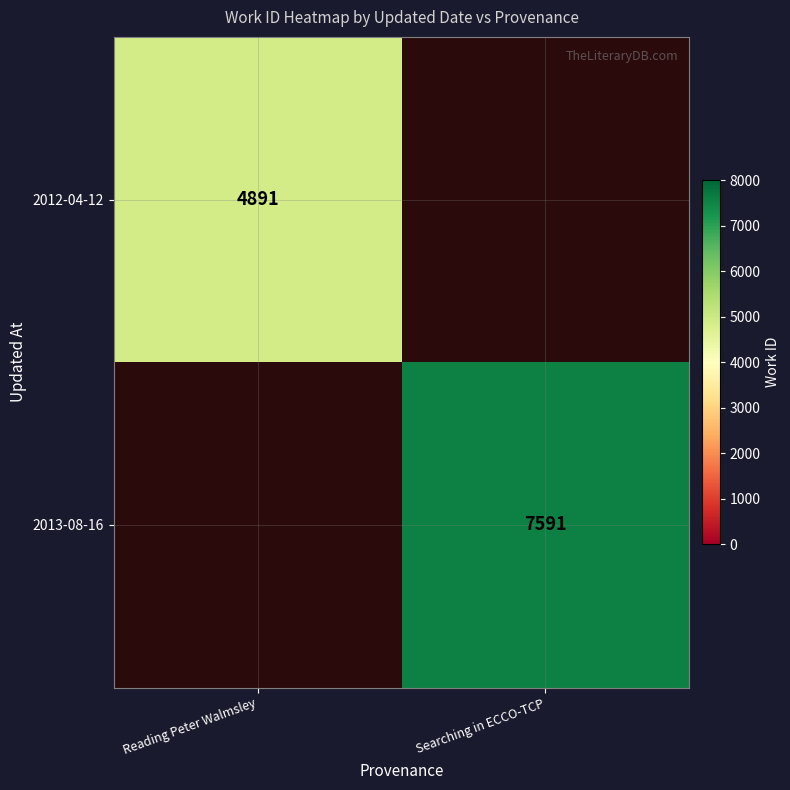

True or false: 2013-08-16 has a value of 7591 at Searching in ECCO-TCP.

True